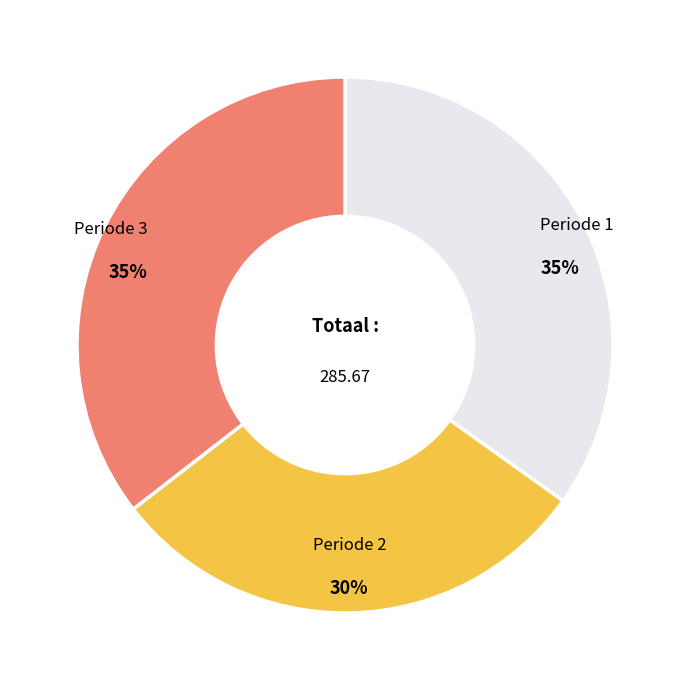

Does any single category account for the majority?

No